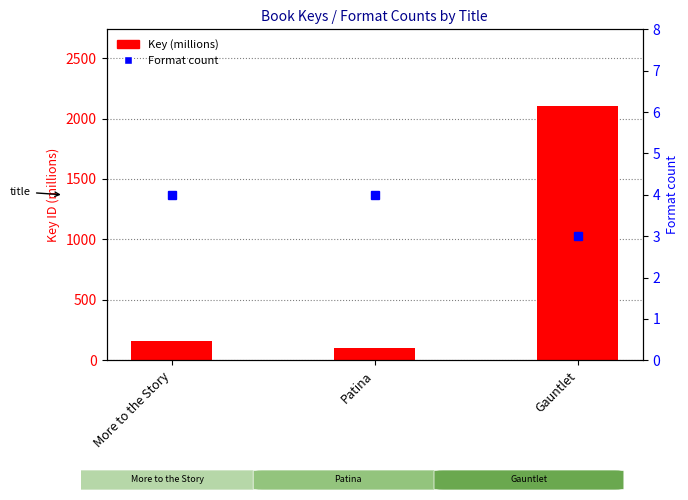

How many categories are shown in the chart?

3